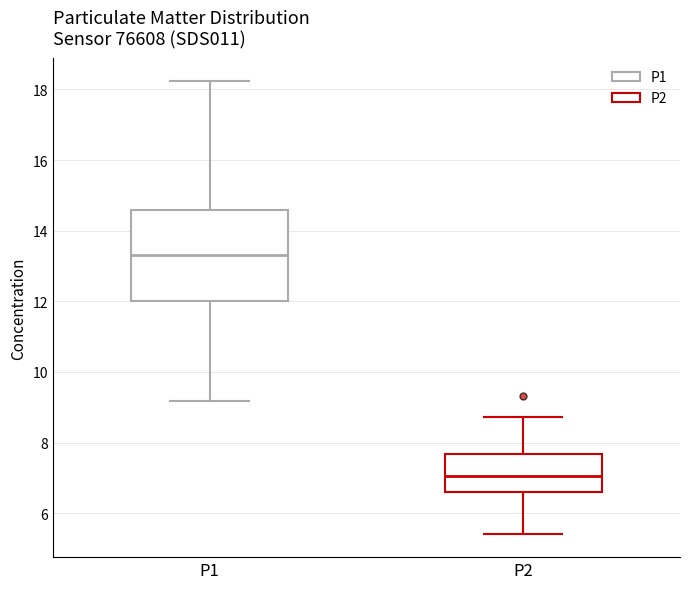

Reading left to right, transcribe this box plot: for each box, give where its median line is, the range the box spans, and where its two whiskers end, as read against the y-axis. The values are not printed on the chart, so give them approximately, as read against the axis.

P1: median 13.4, box 12.0 to 14.6, whiskers 9.2 to 18.2
P2: median 7.0, box 6.6 to 7.6, whiskers 5.4 to 8.8